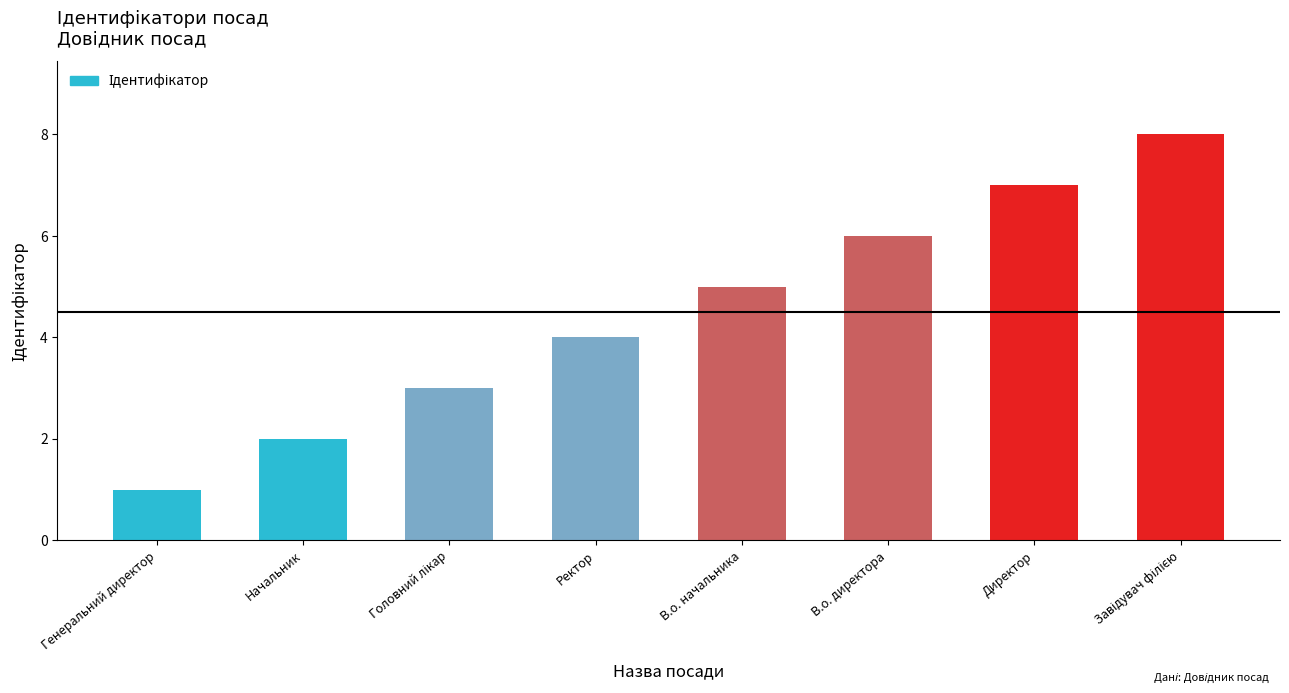

The value at В.о. начальника is 5. True or false?

True